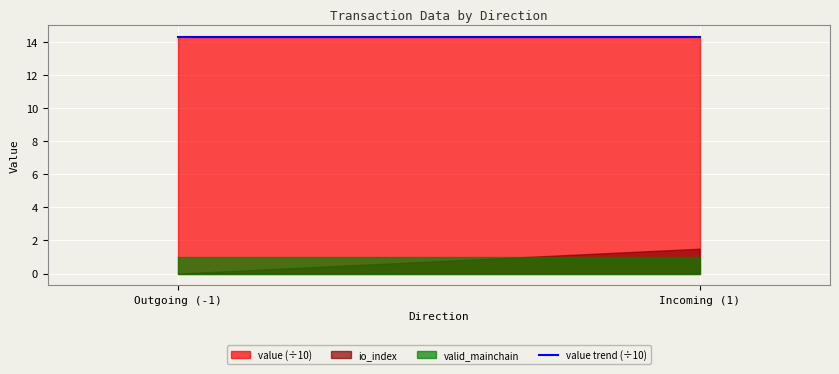

True or false: valid_mainchain and io_index cross at least once.

True